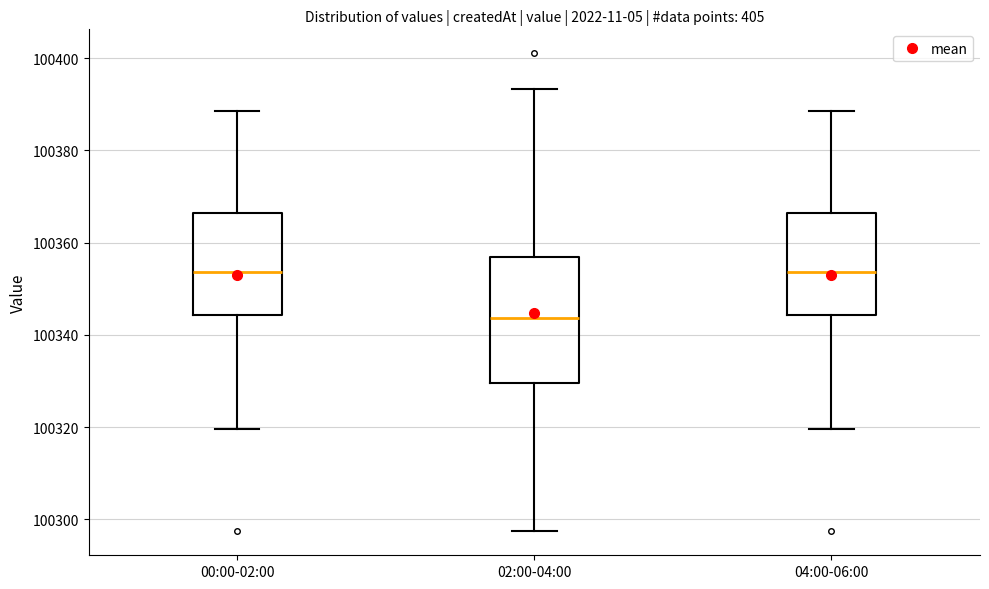

Reading left to right, transcribe this box plot: for each box, give where its median line is, the range the box spans, and where its two whiskers end, as read against the y-axis. The values are not printed on the chart, so give them approximately, as read against the axis.

00:00-02:00: median 100354, box 100344 to 100366, whiskers 100320 to 100388
02:00-04:00: median 100344, box 100330 to 100356, whiskers 100298 to 100394
04:00-06:00: median 100354, box 100344 to 100366, whiskers 100320 to 100388